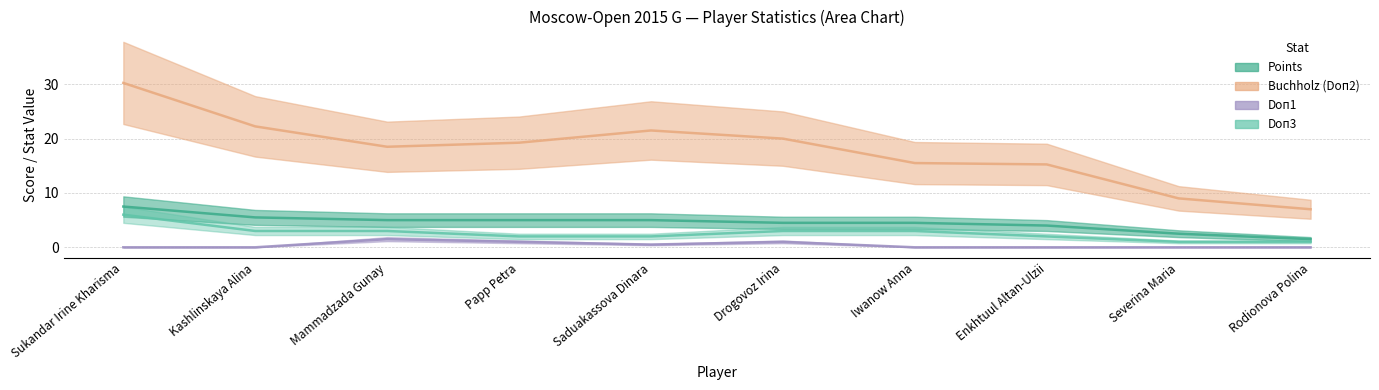

What are all the series names shown in the legend?

Points, Buchholz (Doп2), Doп1, Doп3